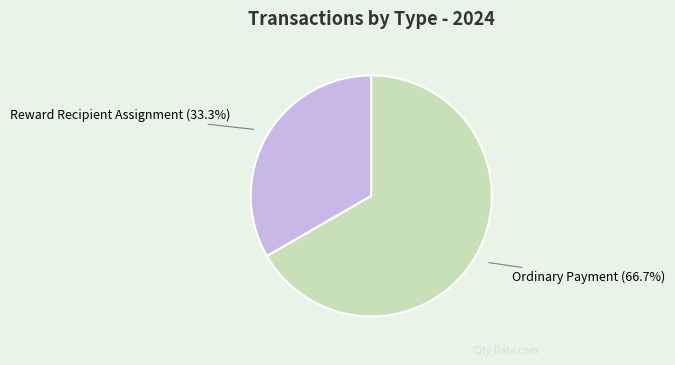

To the nearest percent, what is the difference between the largest and smallest slice percentages?

33%